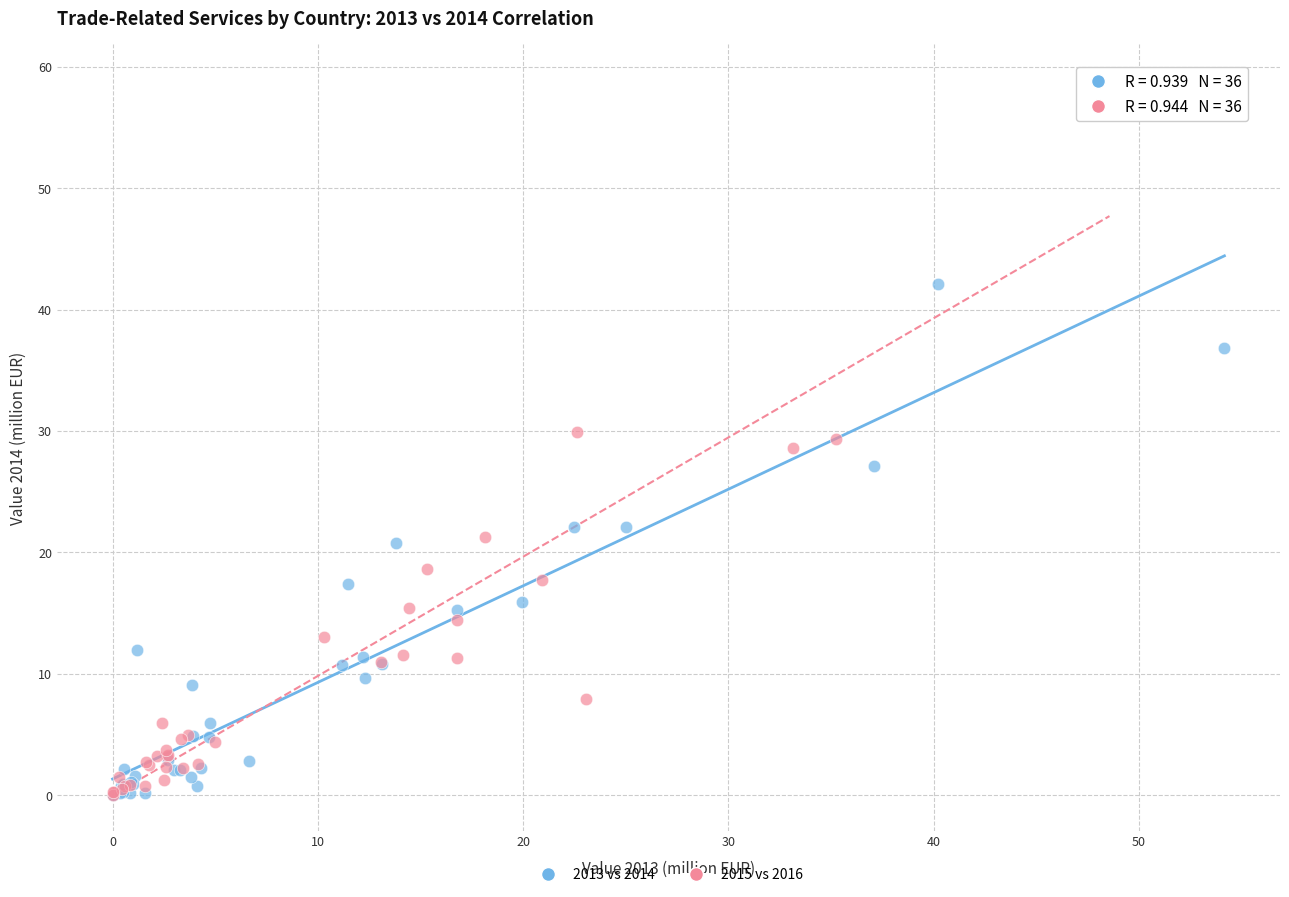

Which series reaches the maximum Y coordinate?

2015 vs 2016